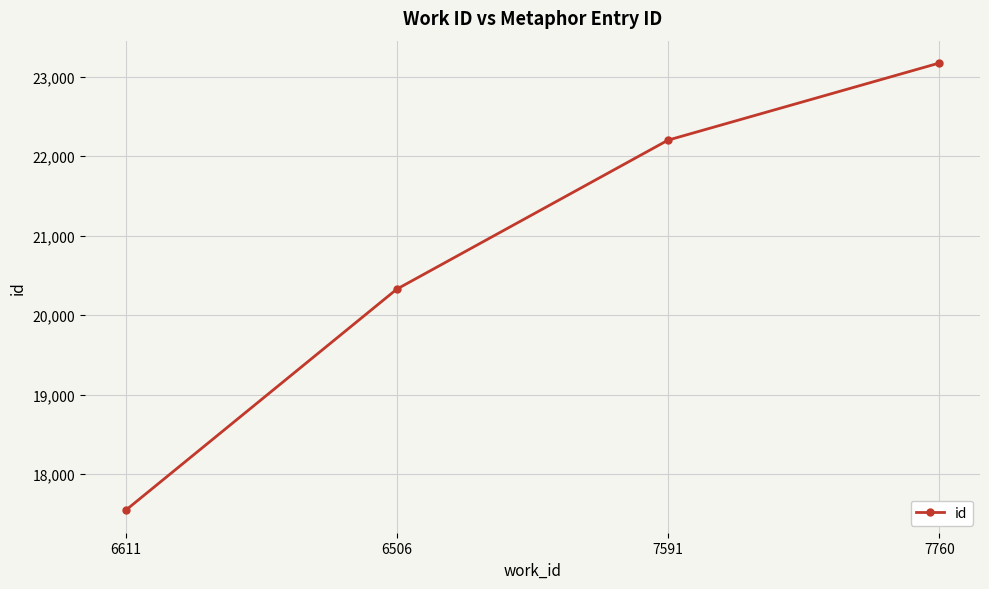

What is the smallest value displayed?

17544